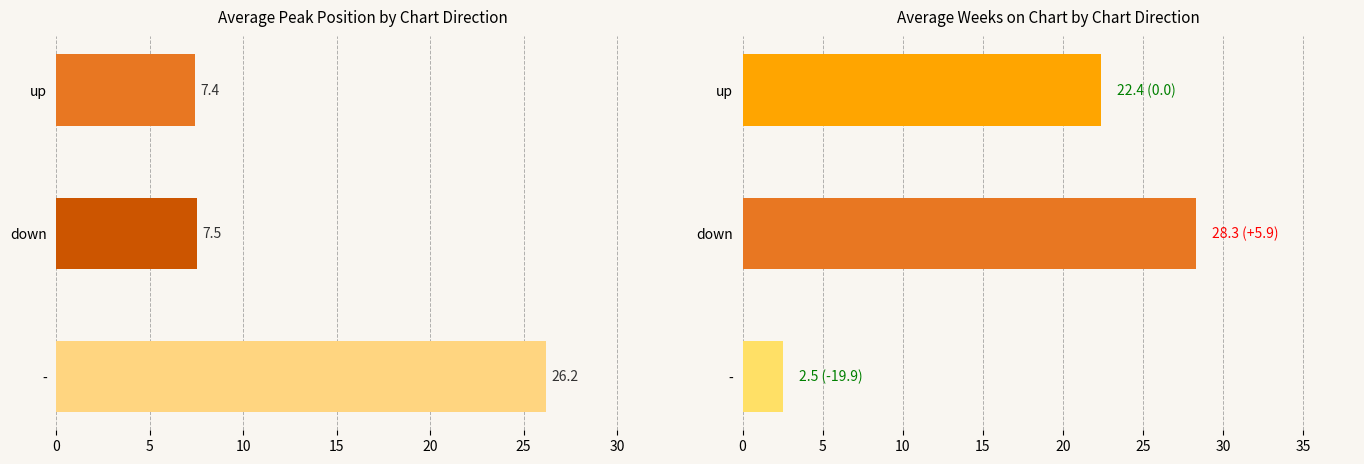

What is the value of the avg_weeks bar at the 2nd from the left?

28.3